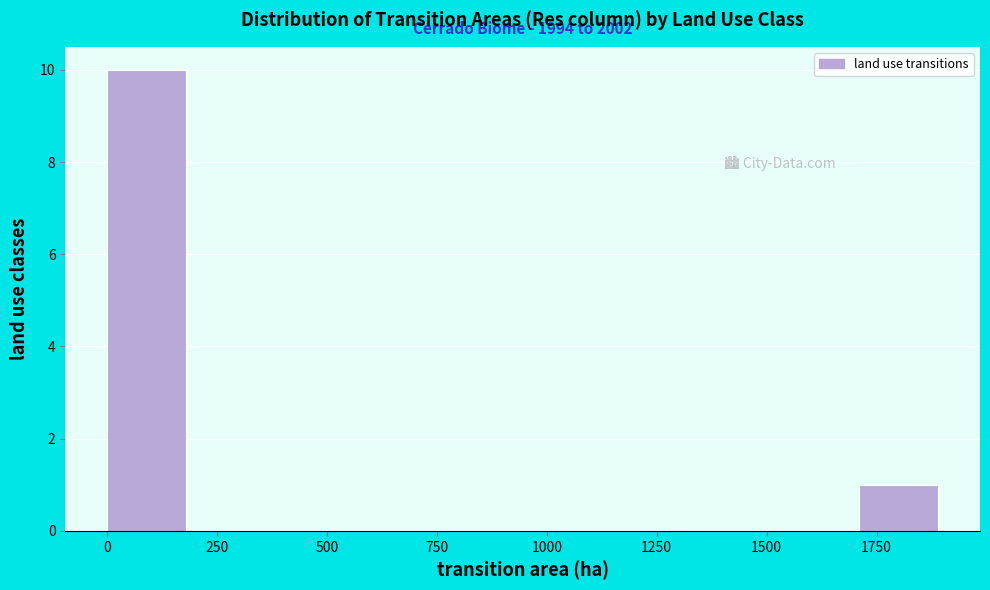

Around what value on the x-axis is the tallest bar? Give the approximate position of its centre, as read against the axis.

100